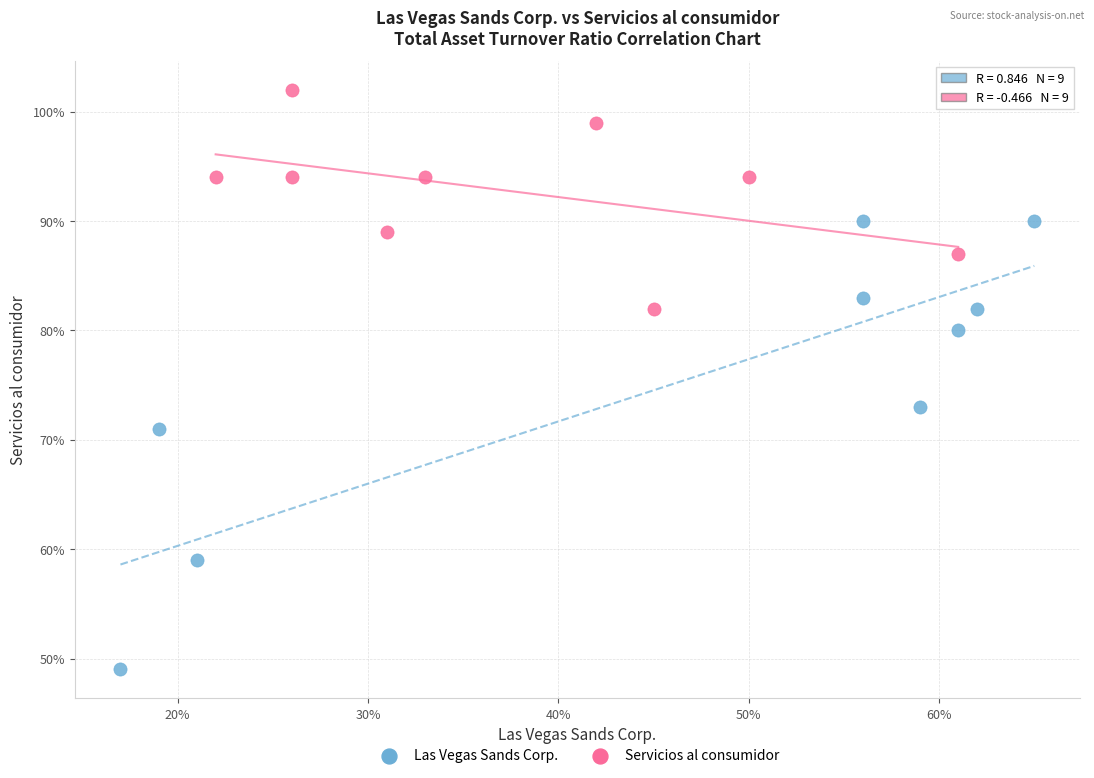

Which series contains the highest Y value?

Servicios al consumidor